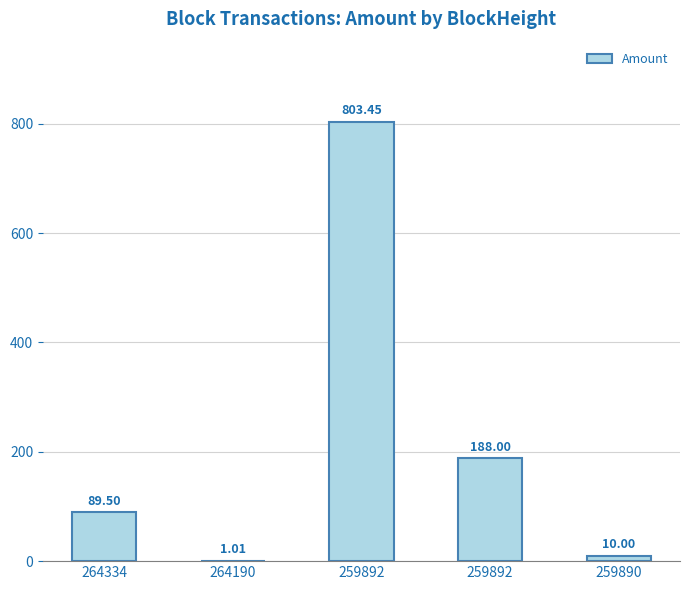

What is the difference between the maximum and minimum values?

802.4